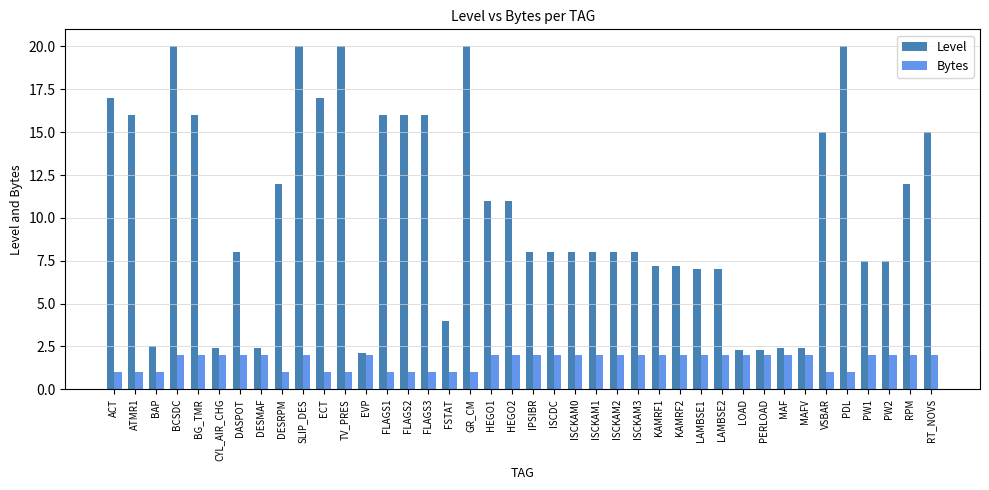

What is the label of the 23rd bar from the left?

ISCKAM0